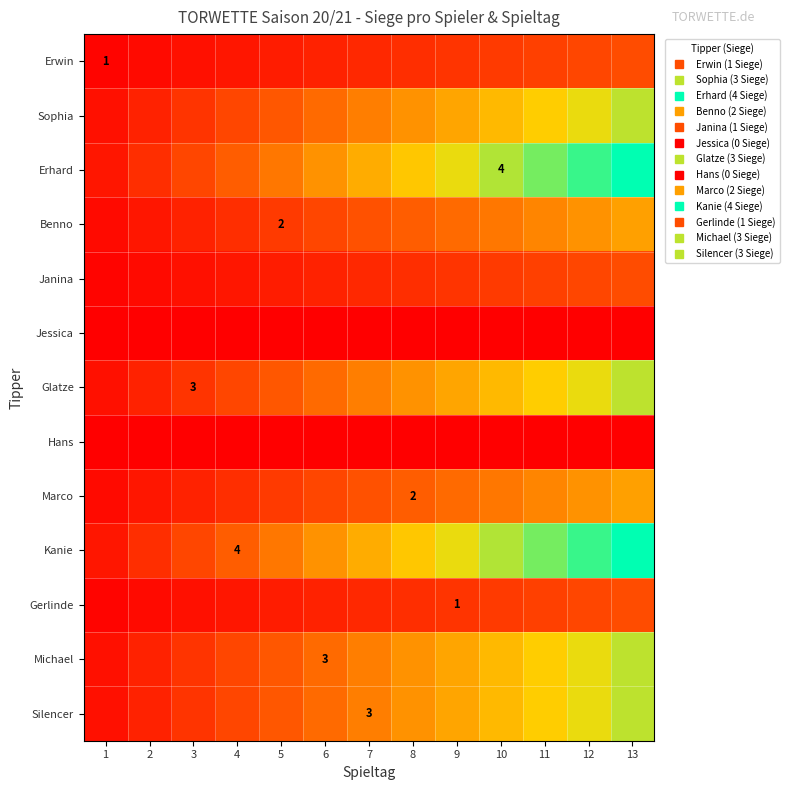

Rank the series at 11 from highest to lowest value.

Erhard, Kanie, Sophia, Glatze, Michael, Silencer, Benno, Marco, Erwin, Janina, Gerlinde, Jessica, Hans